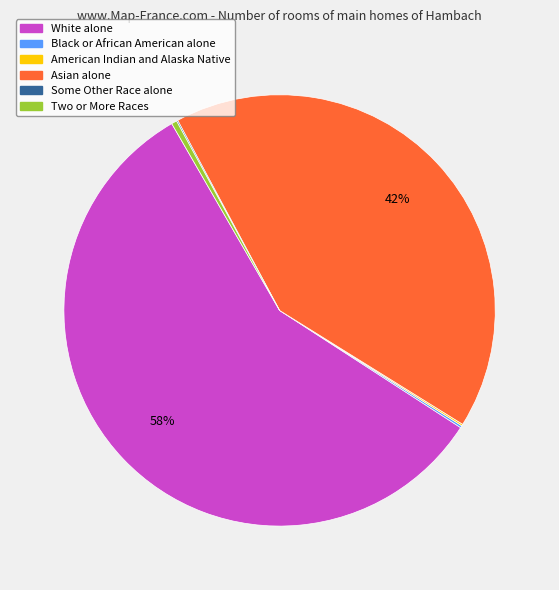

The White alone slice represents 58% of the pie. True or false?

True